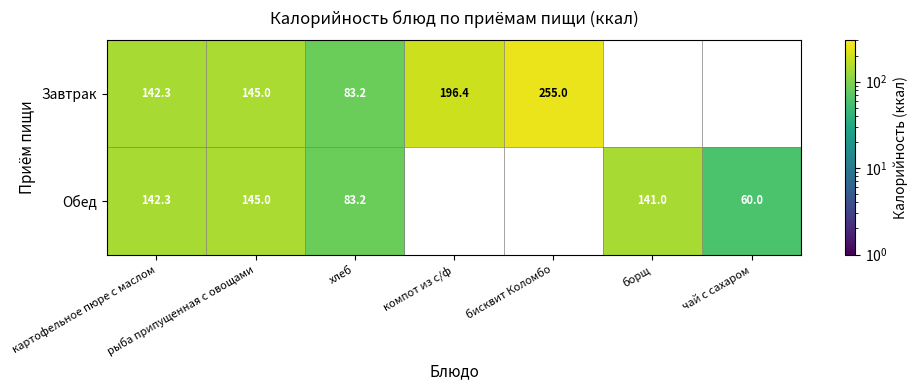

What is the total value across all series at картофельное пюре с маслом?

284.6